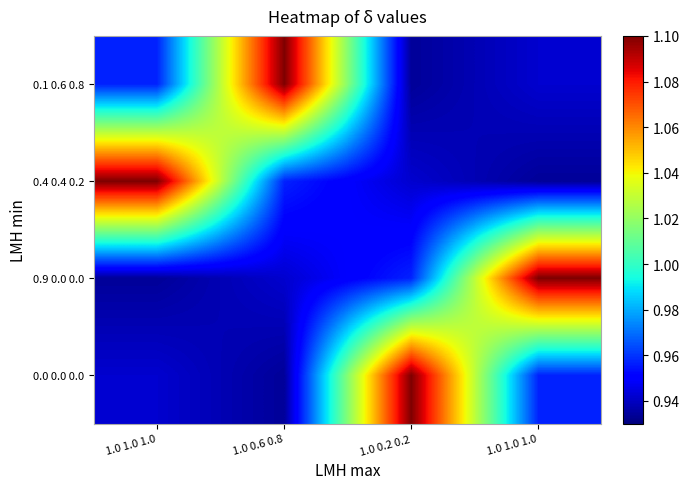

List the series in order of their peak value, lowest first.

0.1 0.6 0.8, 0.4 0.4 0.2, 0.9 0.0 0.0, 0.0 0.0 0.0